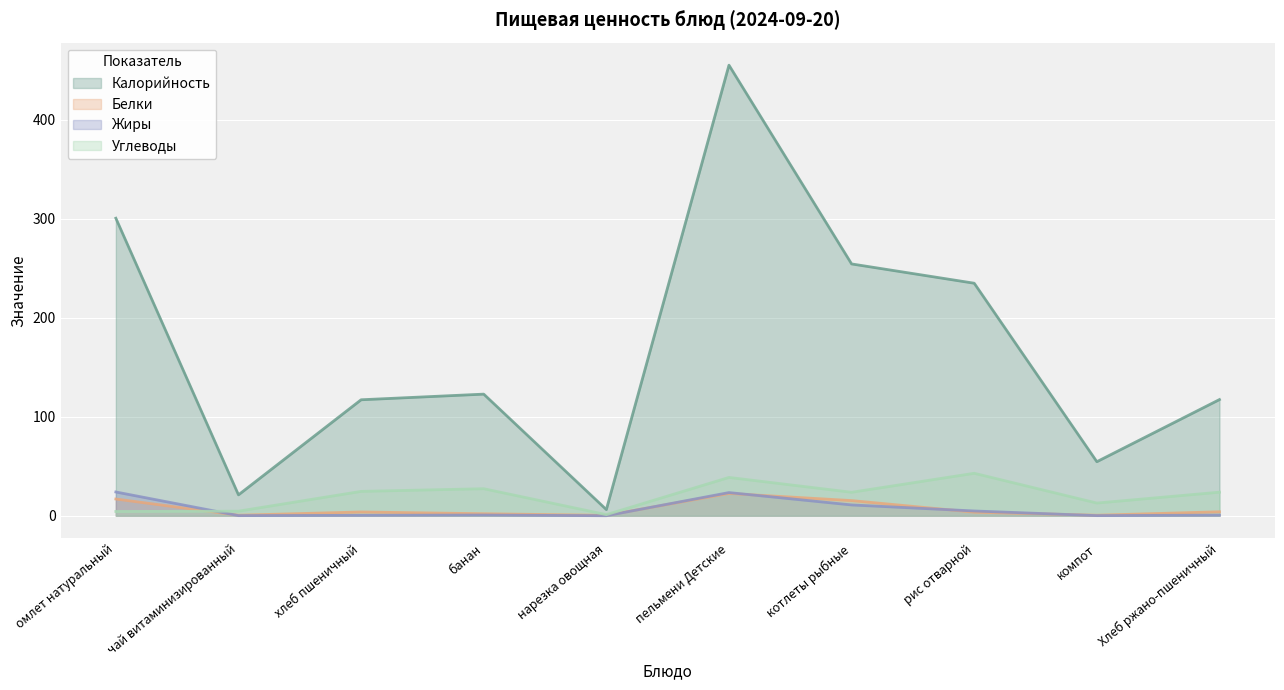

Which series has the largest range (max minus min)?

Калорийность